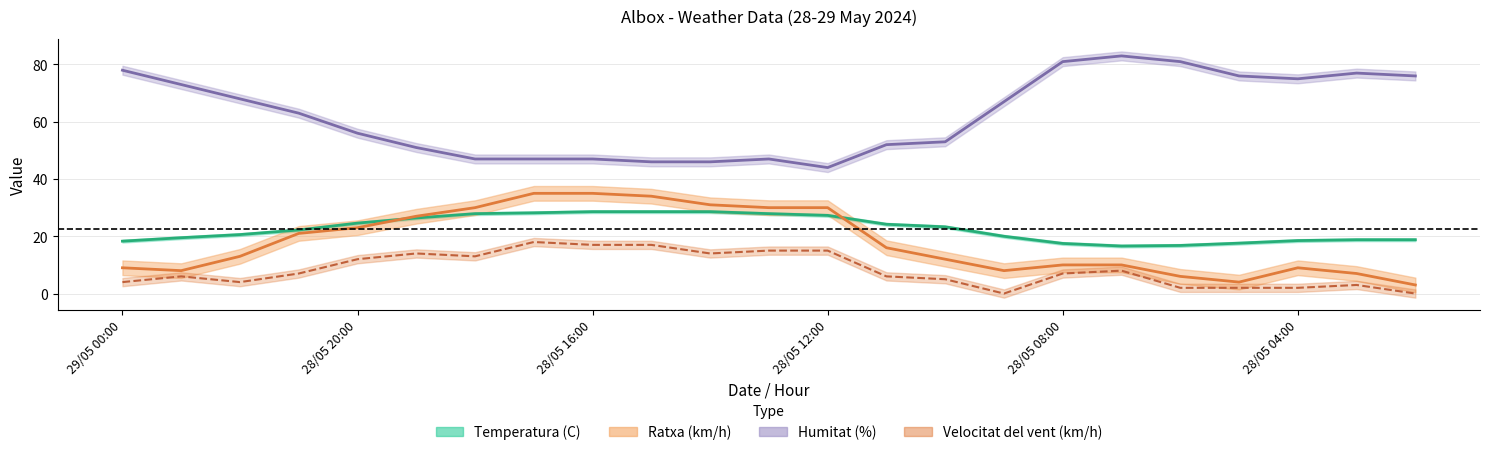

True or false: Ratxa (km/h) has a value of 13.0 at 28/05 22:00.

True